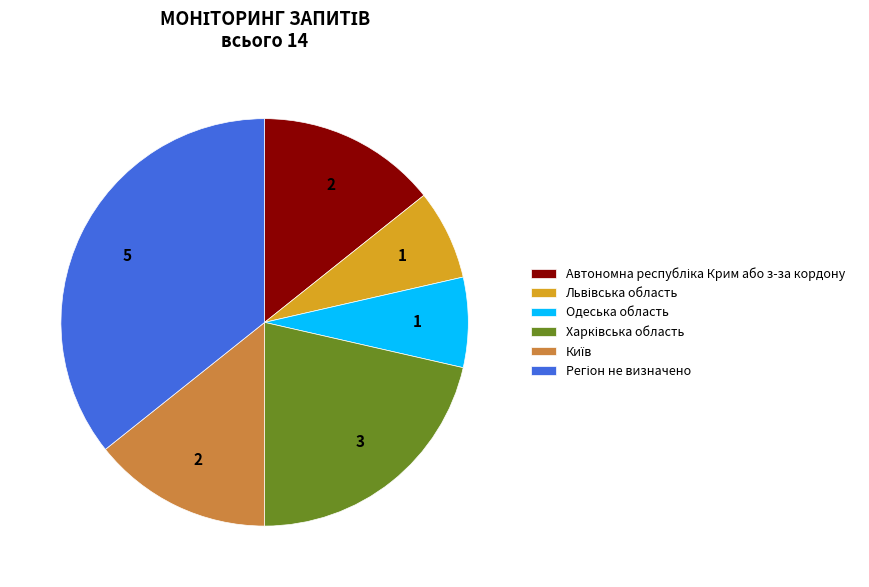

Does any single category account for the majority?

No